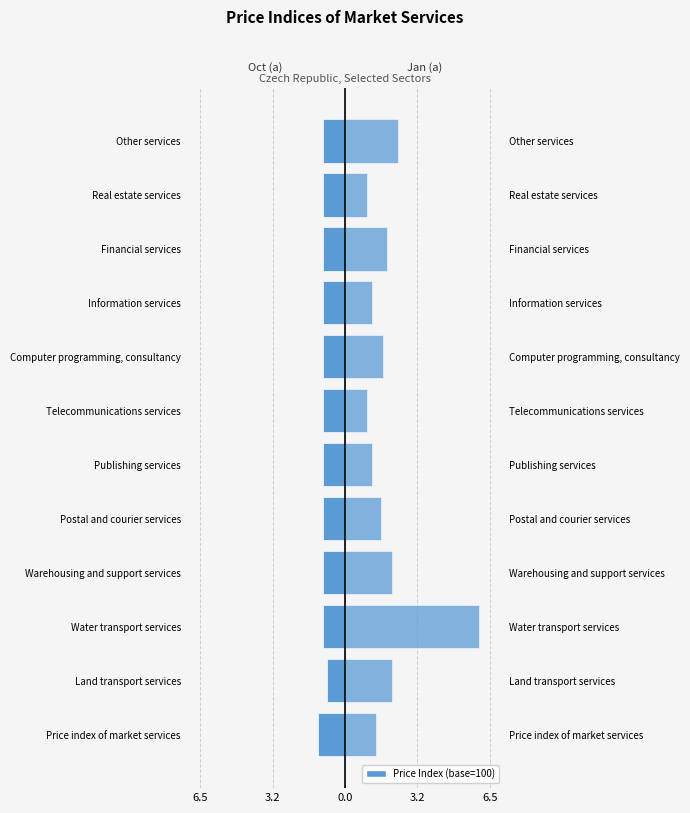

List the series in order of their peak value, lowest first.

Oct (index a), Jan (index a)